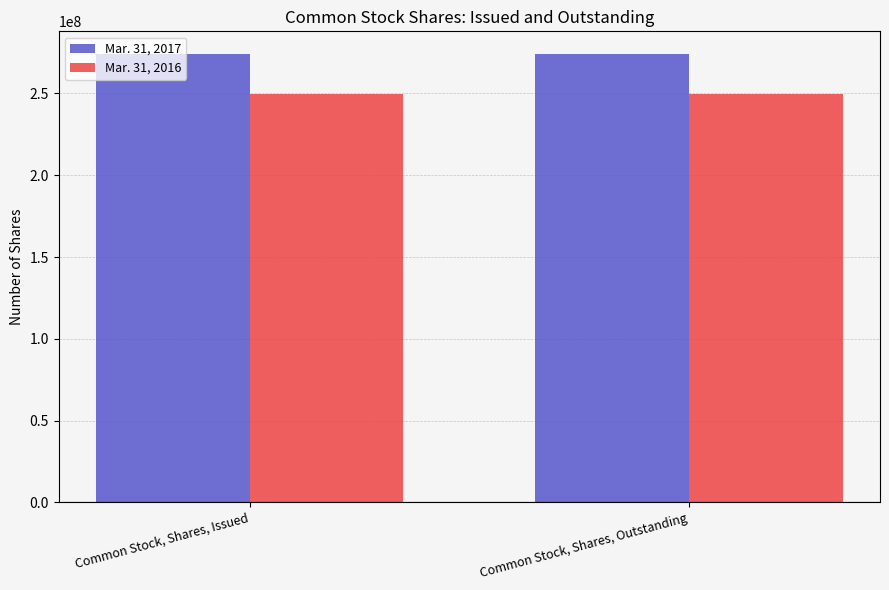

What is the sum of all Mar. 31, 2017 values?

548590220